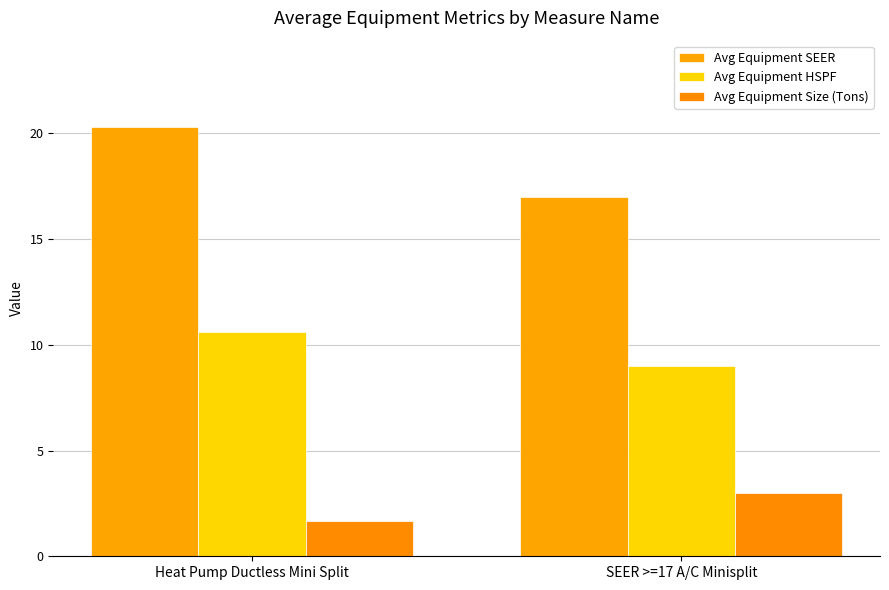

What is the value of the Avg Equipment Size (Tons) bar at the 1st from the left?

1.6